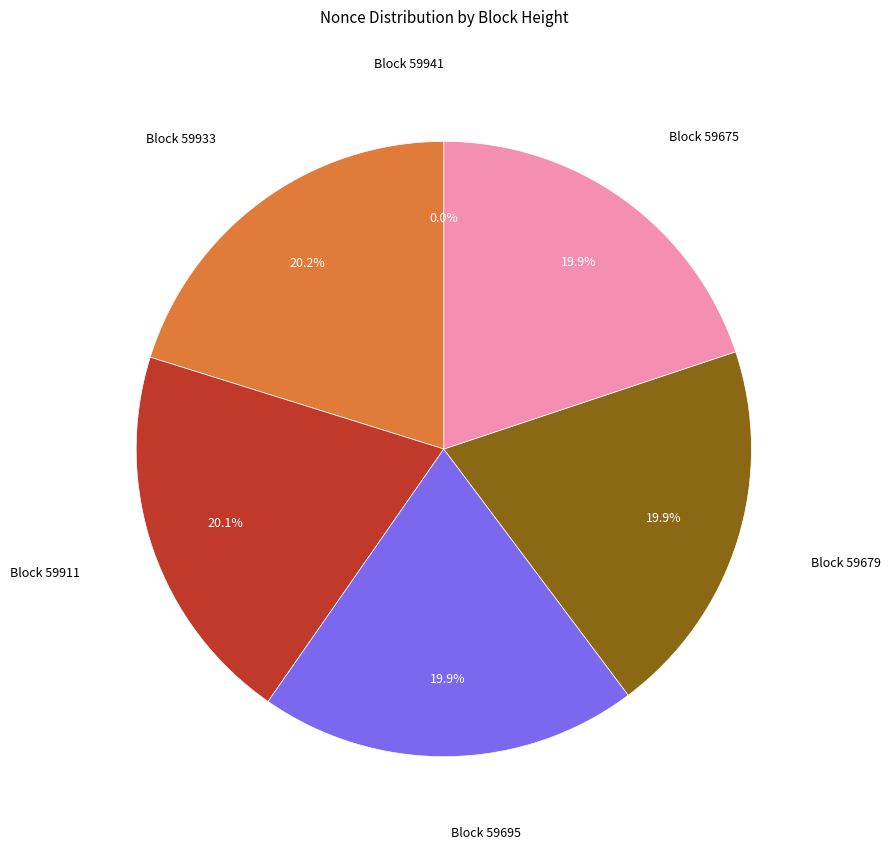

Does any single category account for the majority?

No